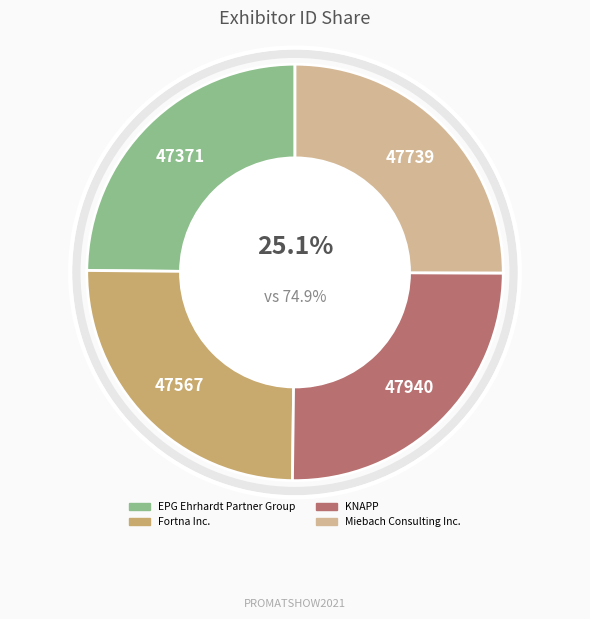

How many slices are in this pie chart?

4